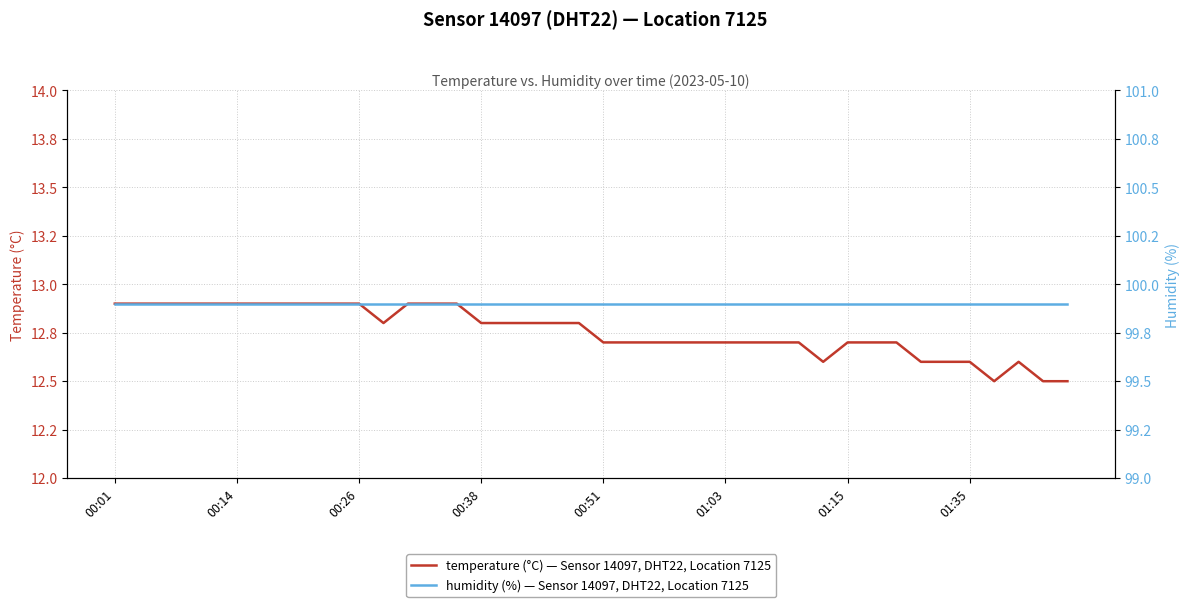

Does the chart have visible grid lines?

Yes